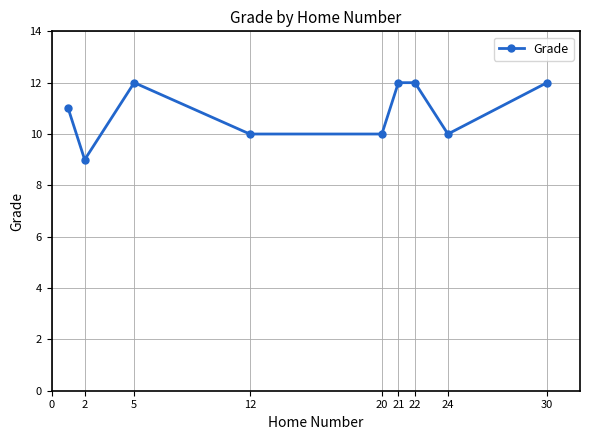

What is the smallest value displayed?

9